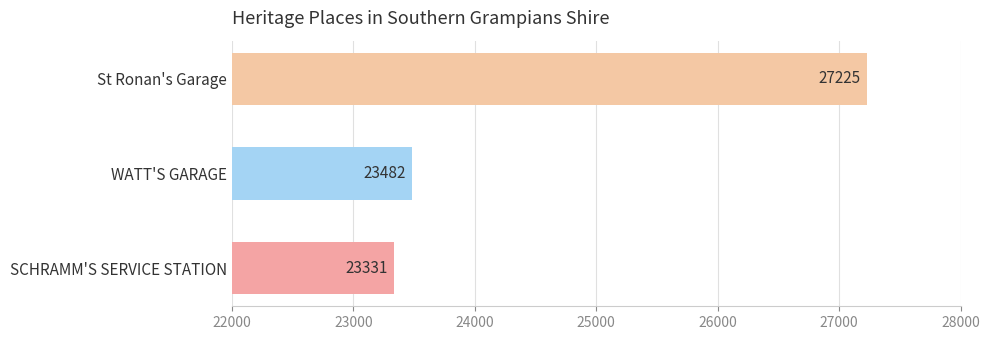

Which label corresponds to the largest value in the chart?

St Ronan's Garage